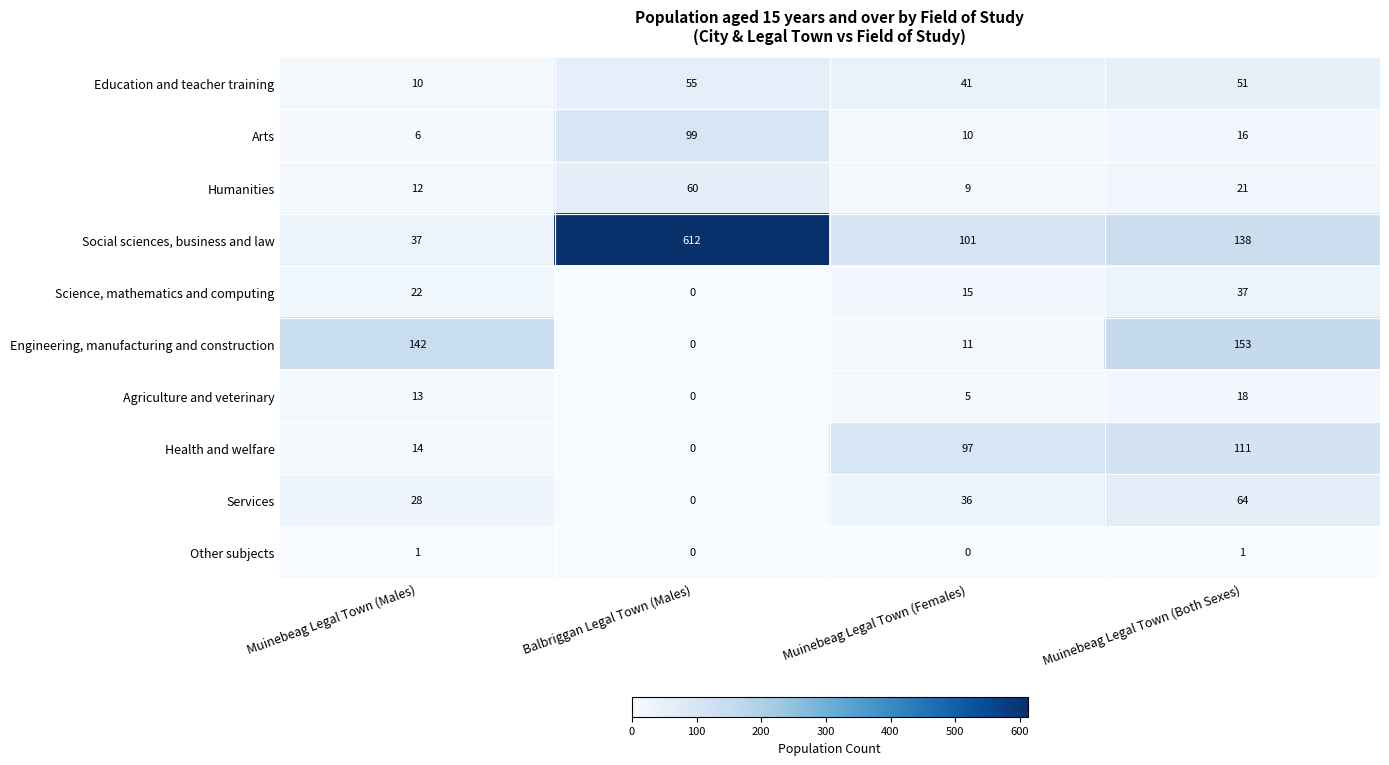

What value does the Science, mathematics and computing series have at Muinebeag Legal Town (Males), to the nearest 10?

20